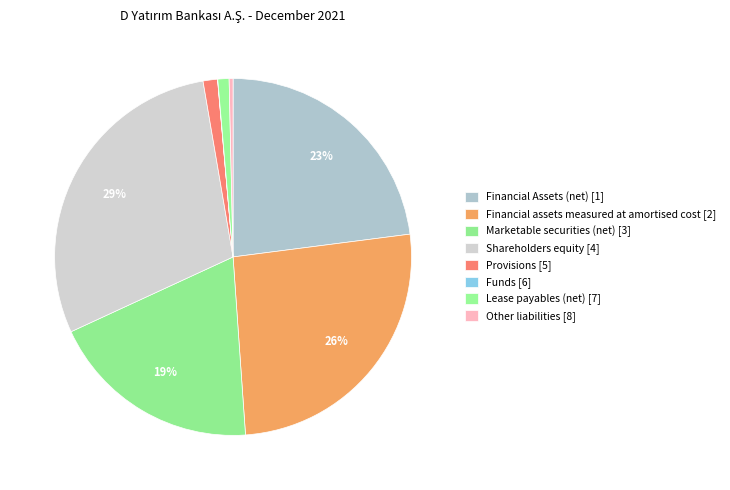

Is there a majority slice in this chart?

No